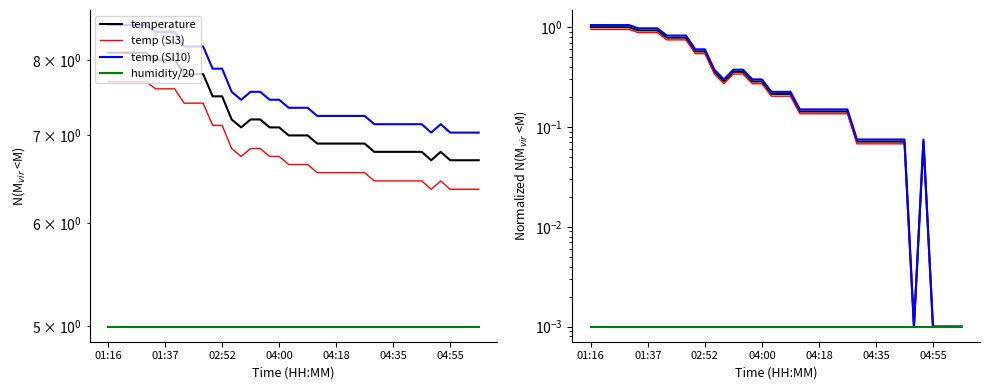

At how many categories does at least one series exceed 0?

40